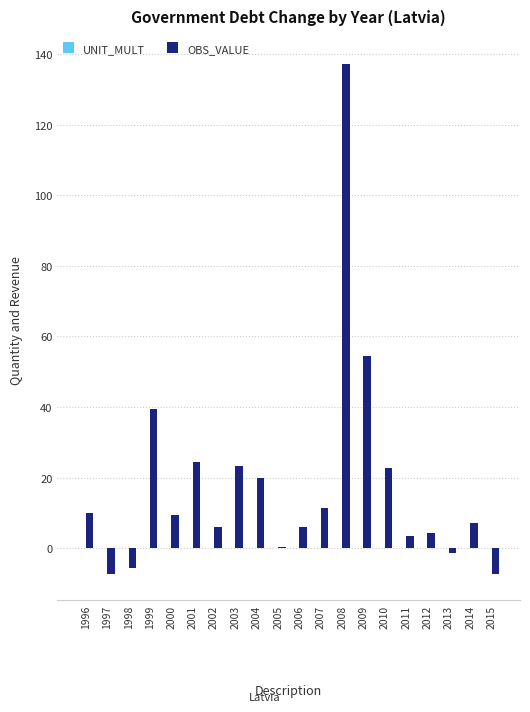

What is the maximum value shown in the chart?

137.1